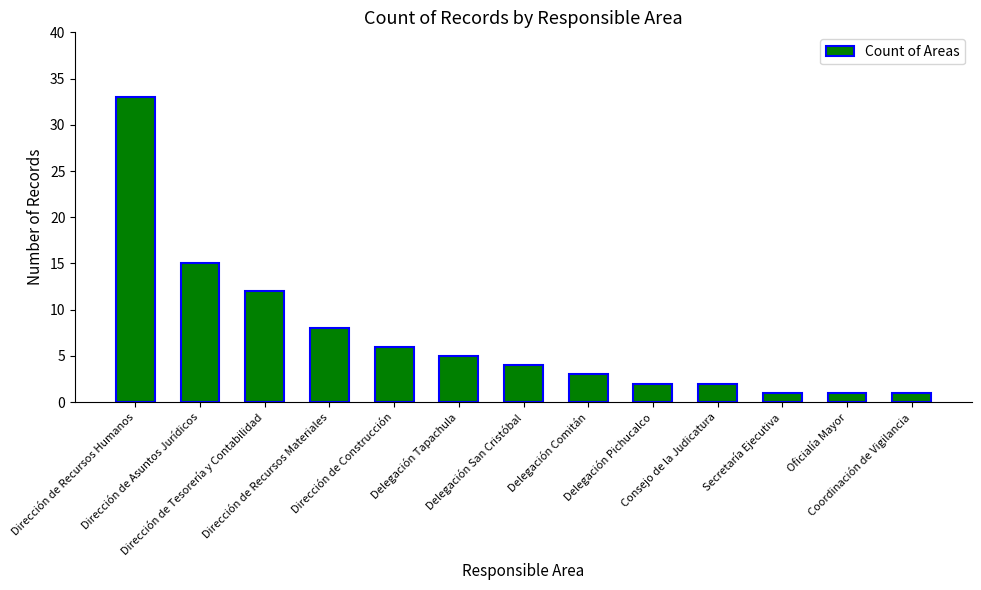

Reading left to right, transcribe all the data shown in this chart.

33	15	12	8	6	5	4	3	2	2	1	1	1